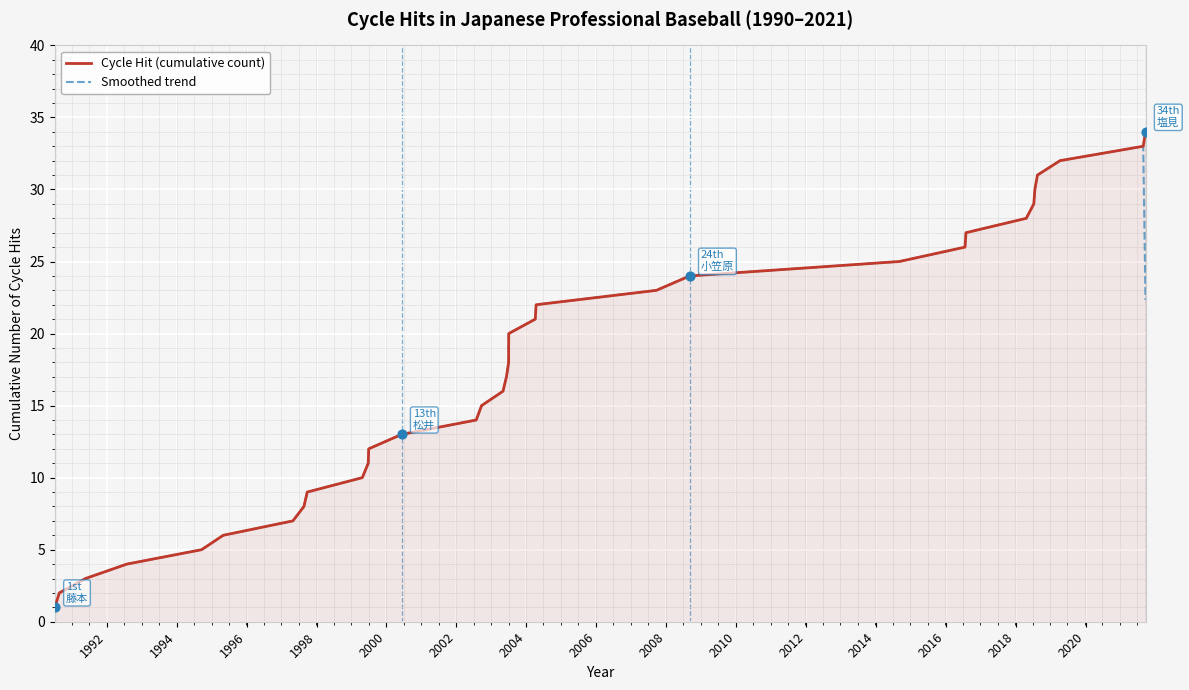

Which series has the largest Y range (max minus min)?

Cycle Hit (cumulative count)